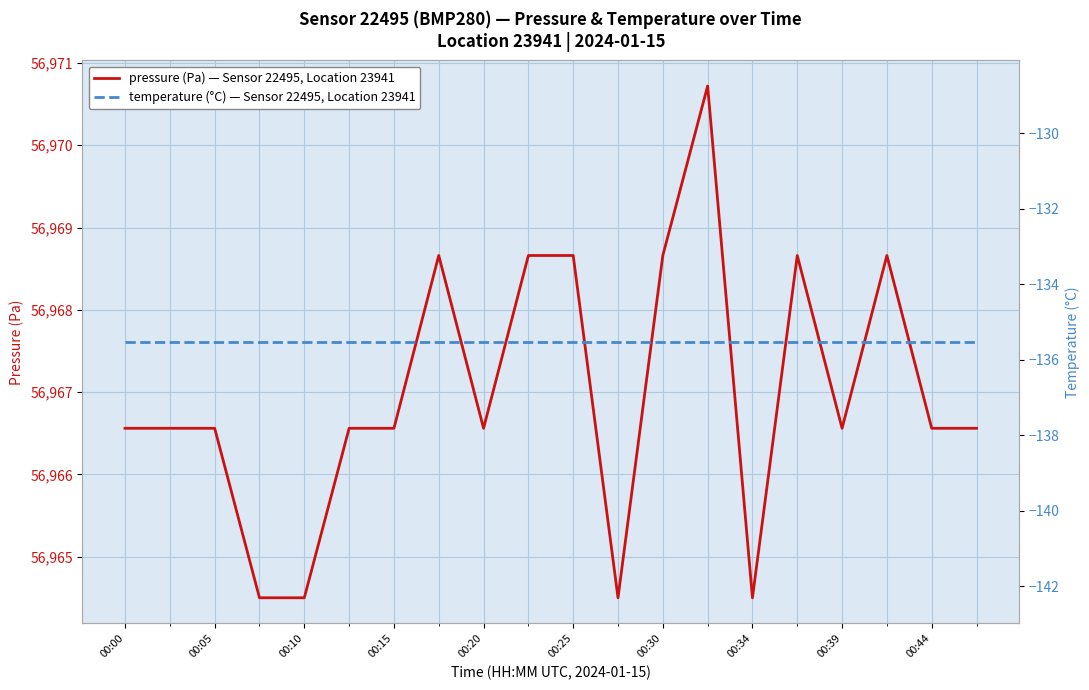

Reading left to right, transcribe all the data shown in this chart.

pressure (Pa) — Sensor 22495, Location 23941: 56966.6	56966.6	56966.6	56964.5	56964.5	56966.6	56966.6	56968.7	56966.6	56968.7	56968.7	56964.5	56968.7	56970.7	56964.5	56968.7	56966.6	56968.7	56966.6	56966.6
temperature (°C) — Sensor 22495, Location 23941: -135.5	-135.5	-135.5	-135.5	-135.5	-135.5	-135.5	-135.5	-135.5	-135.5	-135.5	-135.5	-135.5	-135.5	-135.5	-135.5	-135.5	-135.5	-135.5	-135.5